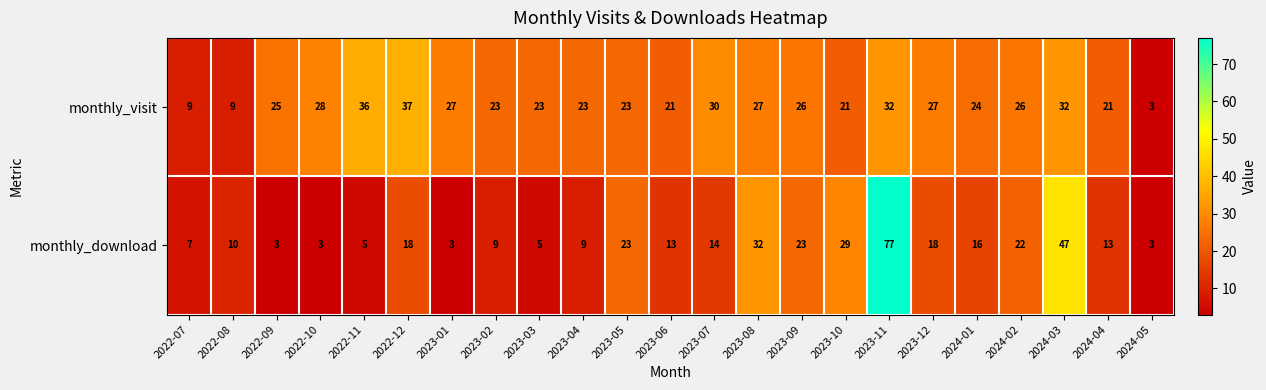

What is the total value across all series at 2022-12?

55